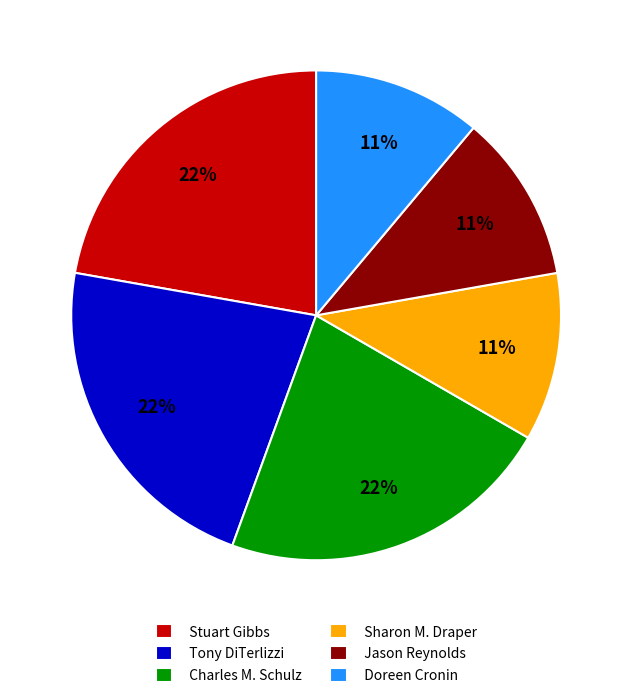

To the nearest percent, what is the combined percentage of Tony DiTerlizzi and Doreen Cronin?

33%